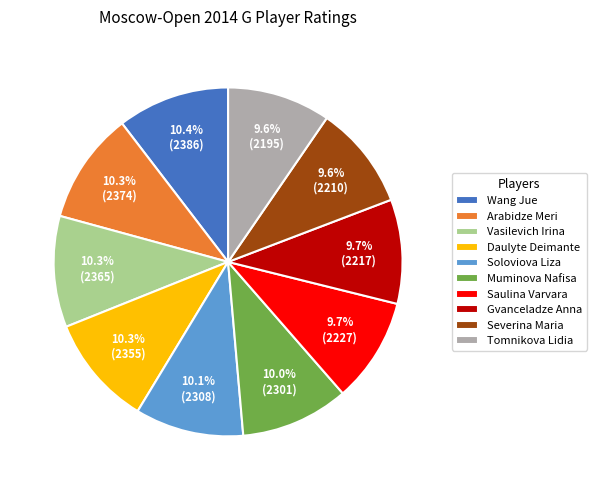

Do Saulina Varvara and Daulyte Deimante together represent more than half of the pie?

No